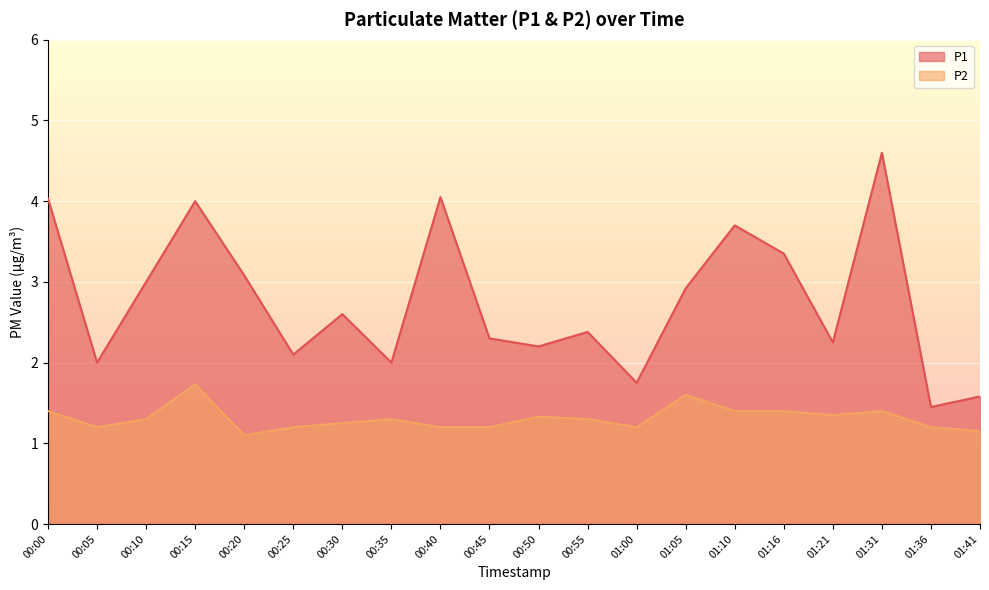

True or false: P1 and P2 cross at least once.

False